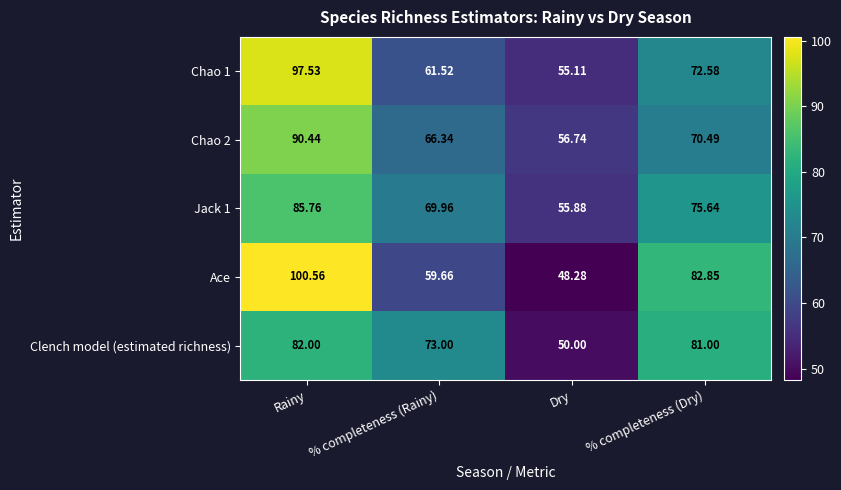

Which series has the largest total across all categories?

Ace